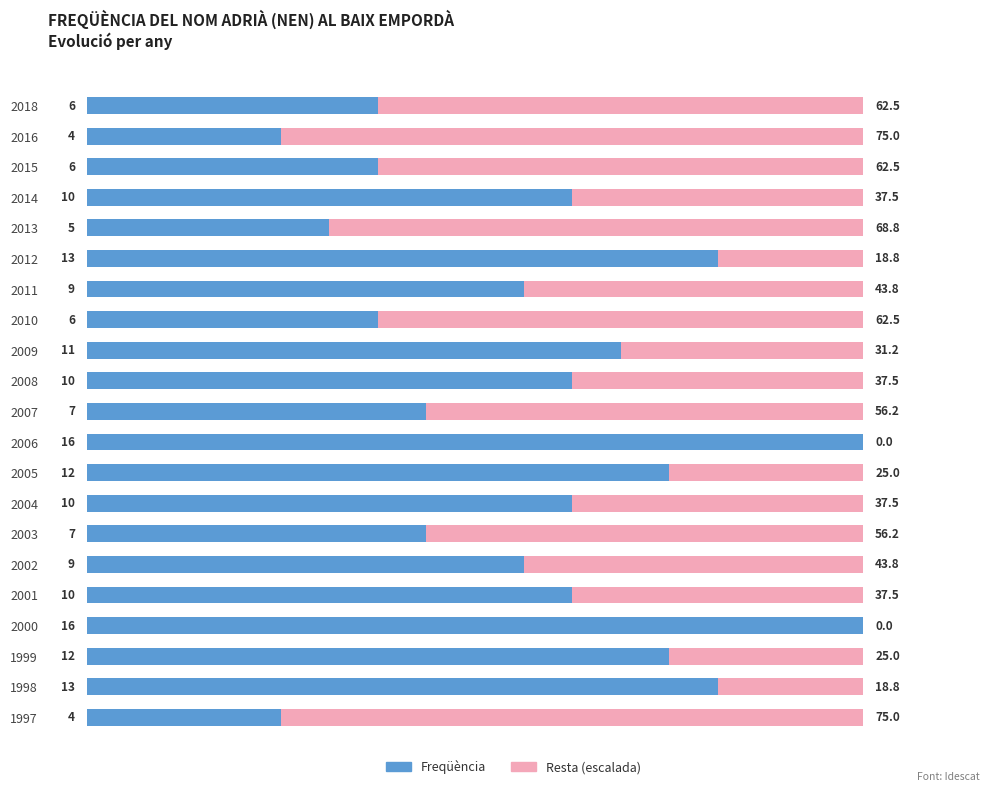

What is the total value across all series at 2015?

100.0